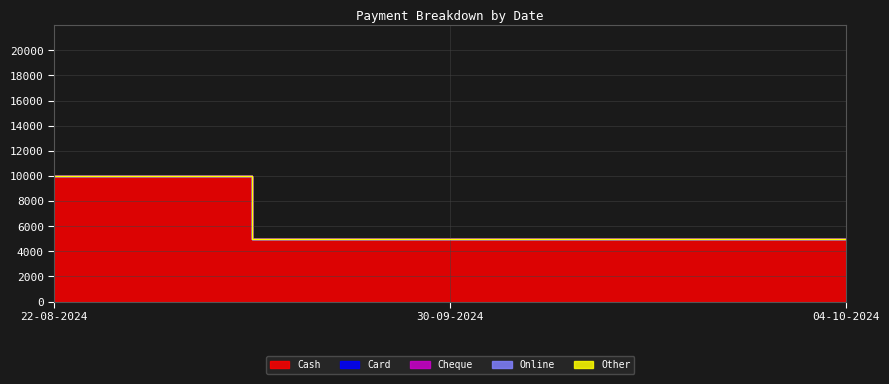

What is the difference between the highest and lowest values at 30-09-2024?

5000